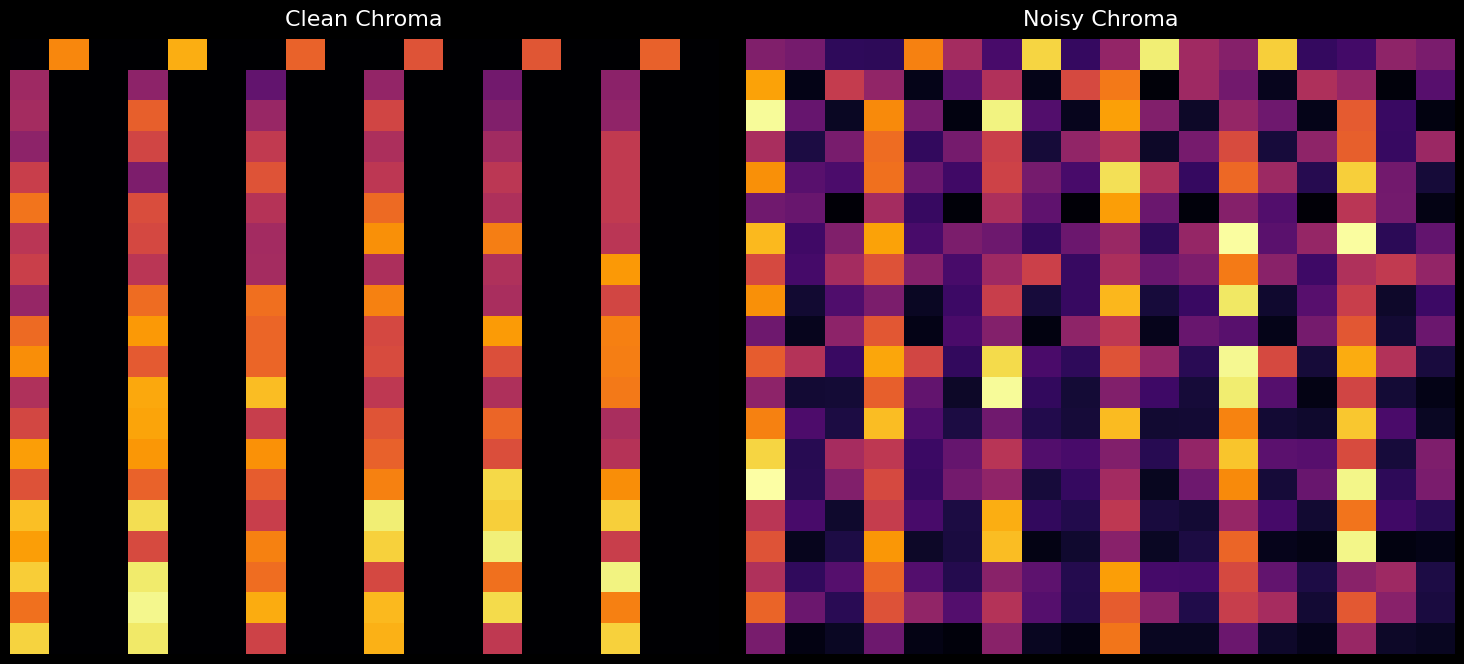

What is the greatest value displayed?

1.0